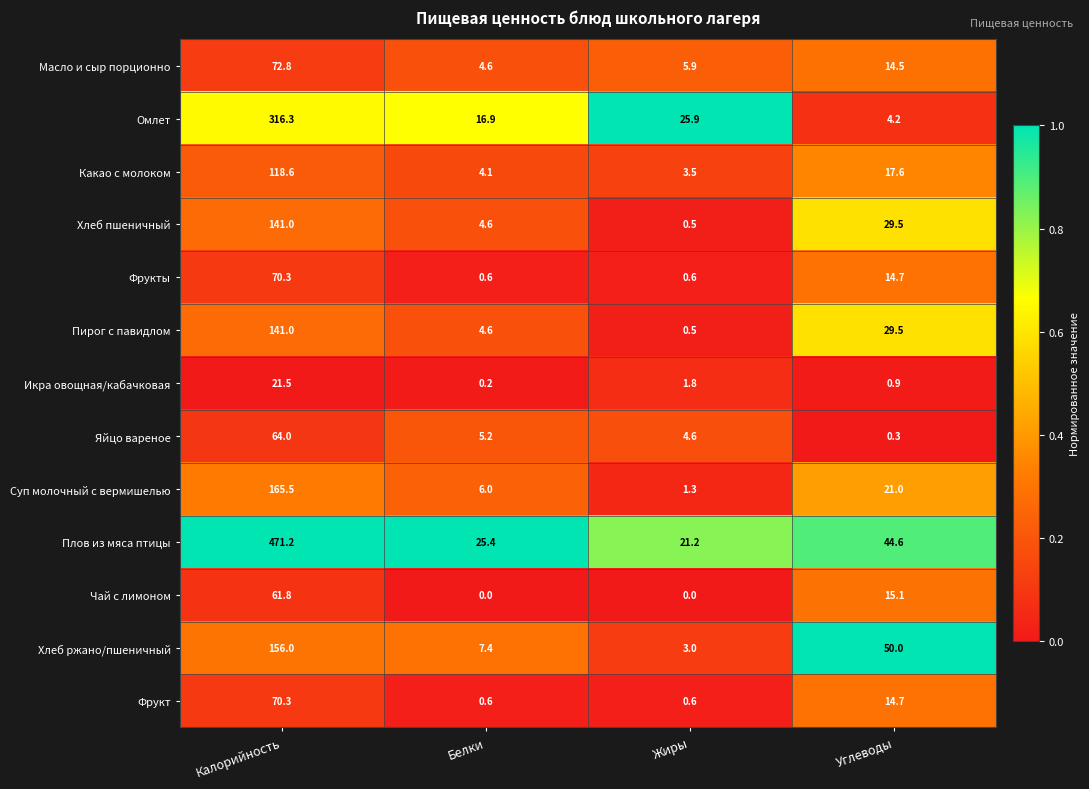

What is the difference between the Яйцо вареное values at Белки and Углеводы?

4.9